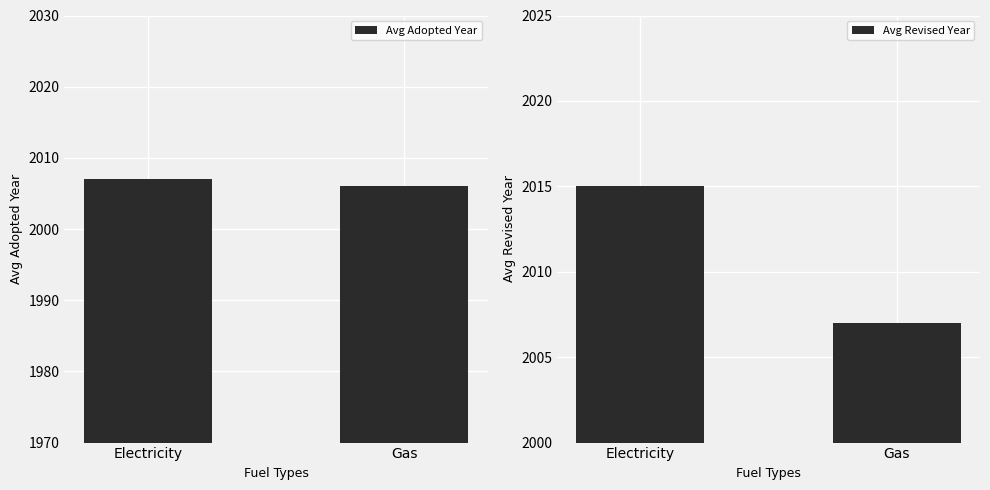

What is the value of the Avg Revised Year bar at the 1st from the left?

2015